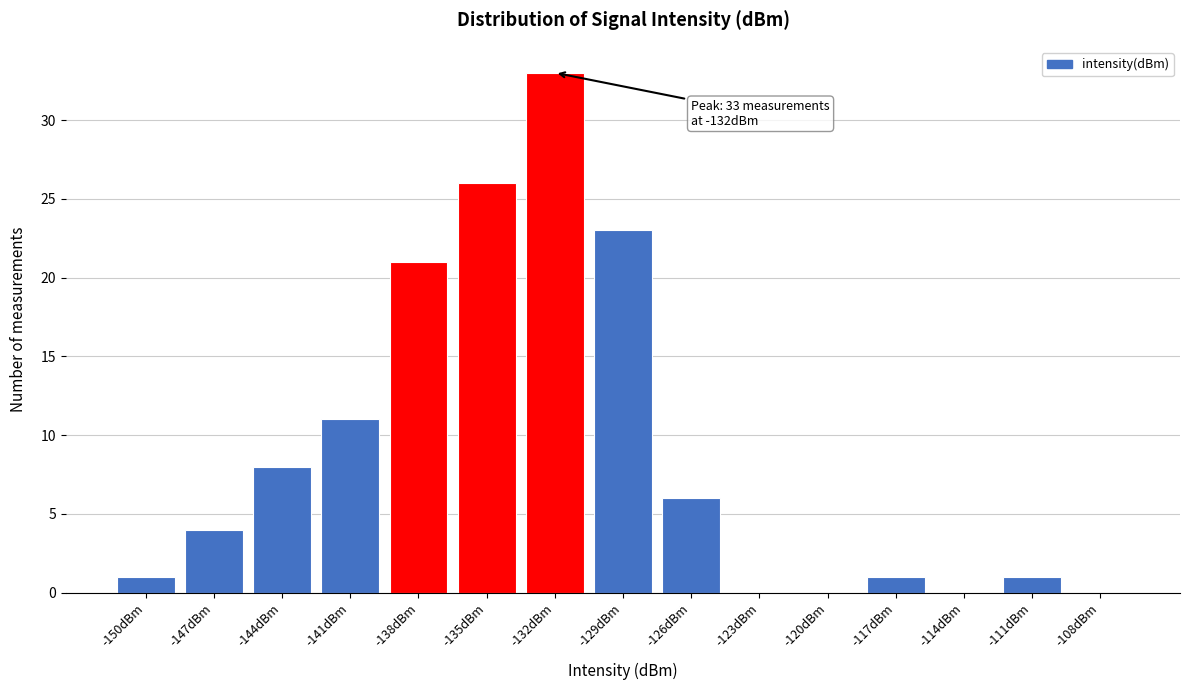

Reading left to right, what are all the values shown in this chart?

-150dBm=1	-147dBm=4	-144dBm=8	-141dBm=11	-138dBm=21	-135dBm=26	-132dBm=33	-129dBm=23	-126dBm=6	-123dBm=0	-120dBm=0	-117dBm=1	-114dBm=0	-111dBm=1	-108dBm=0